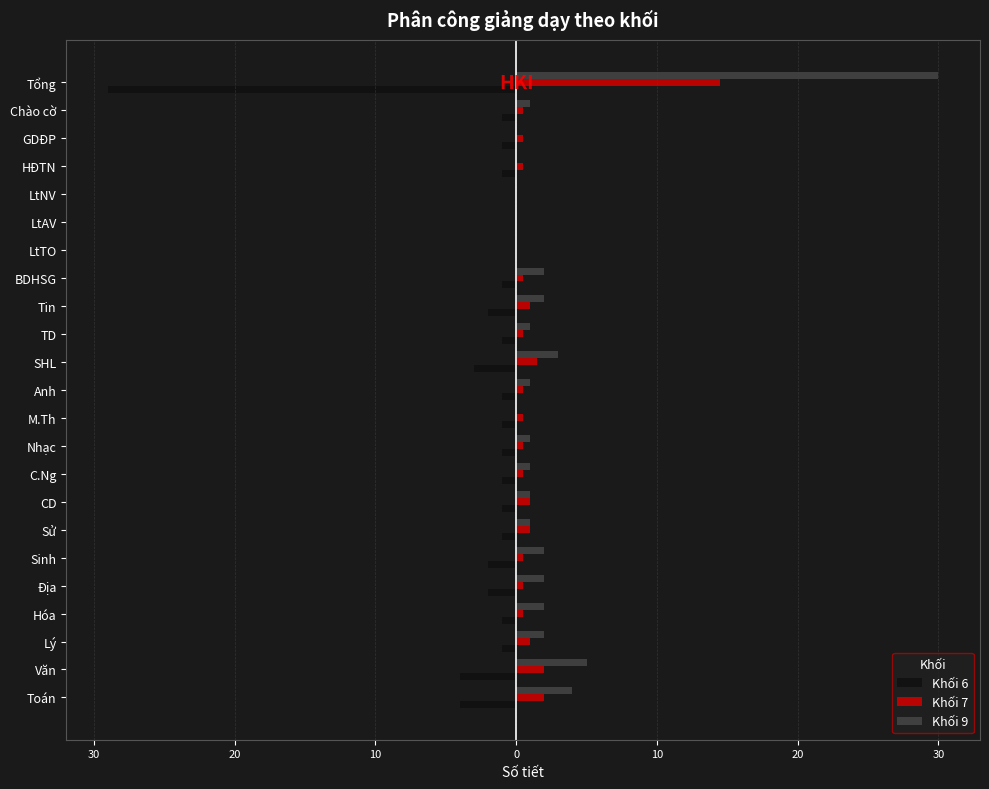

What are all the series names shown in the legend?

Khối 6, Khối 7, Khối 9